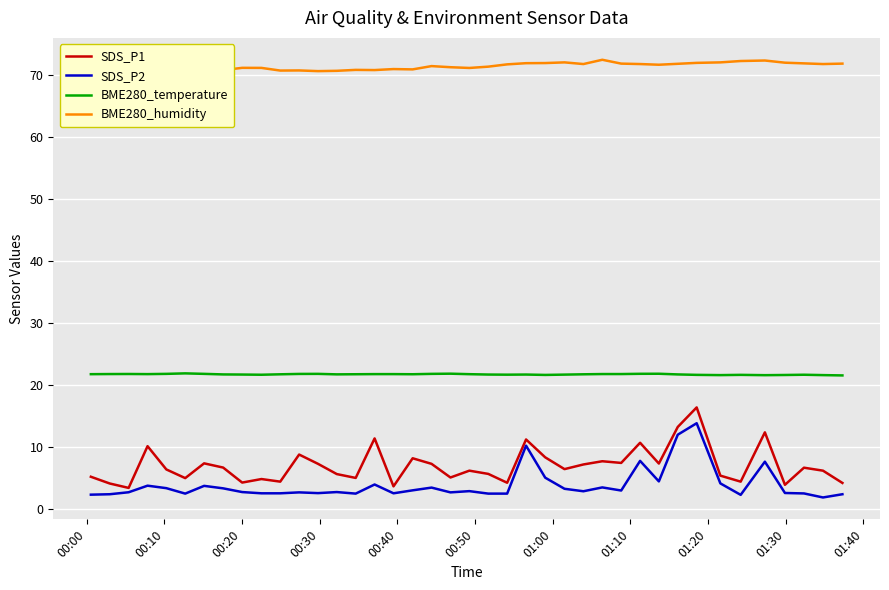

True or false: SDS_P2 and BME280_temperature cross at least once.

False